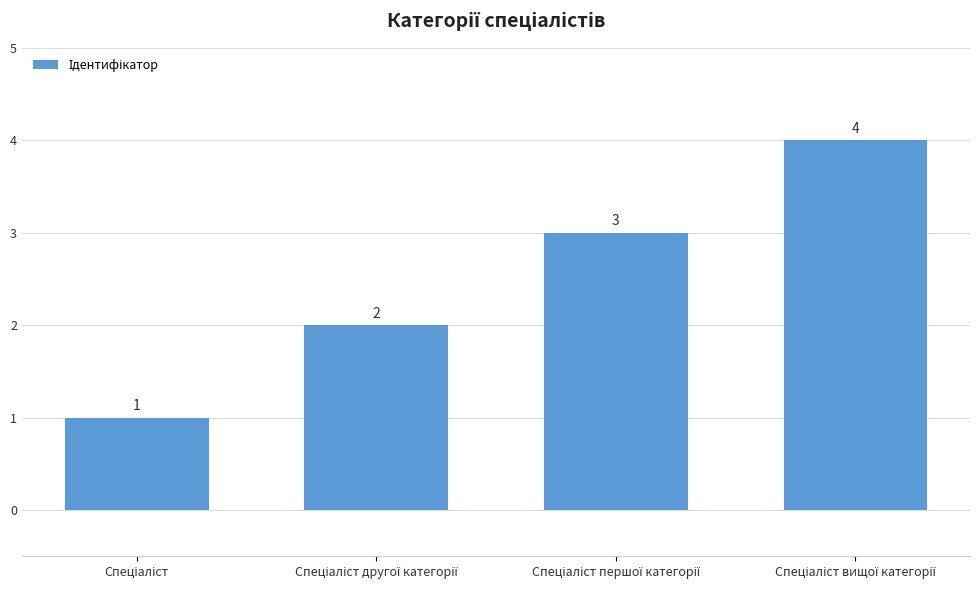

What is the value of the 4th bar from the left?

4